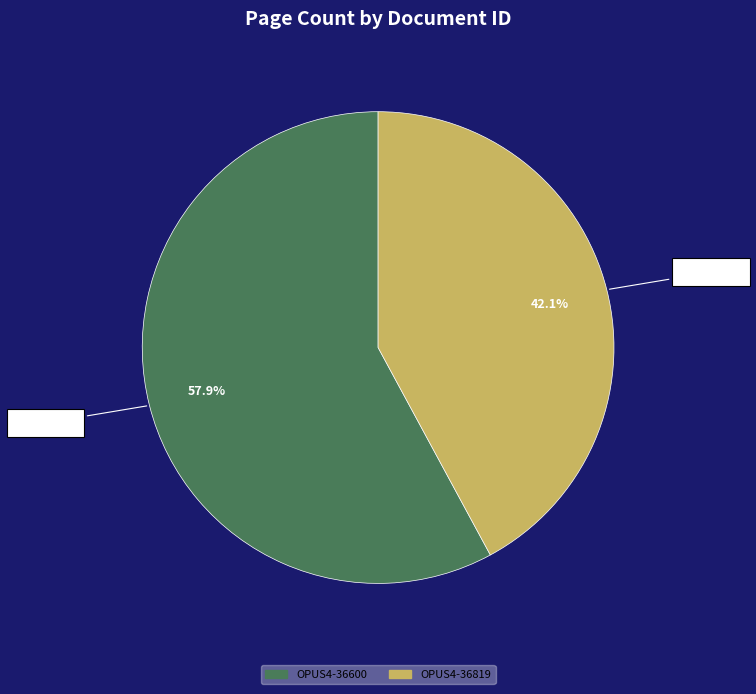

To the nearest percent, what is the average slice percentage?

50%